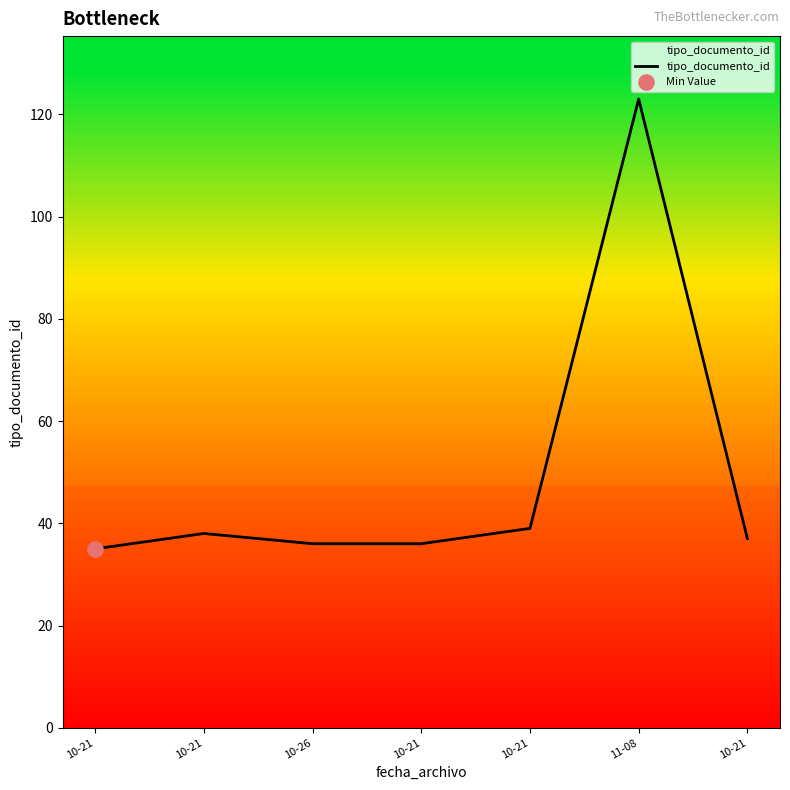

Count the number of data series in this chart.

1